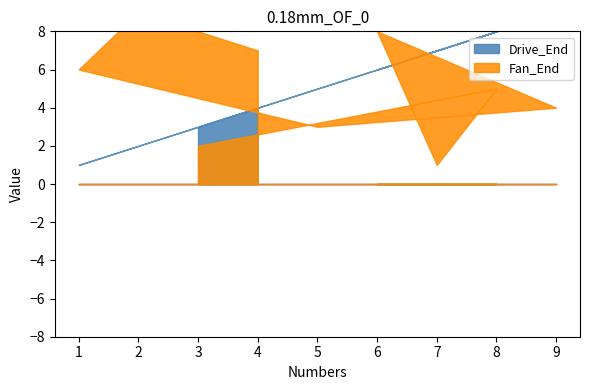

Which series ends up on top after the final intersection of Fan_End and Drive_End?

Drive_End